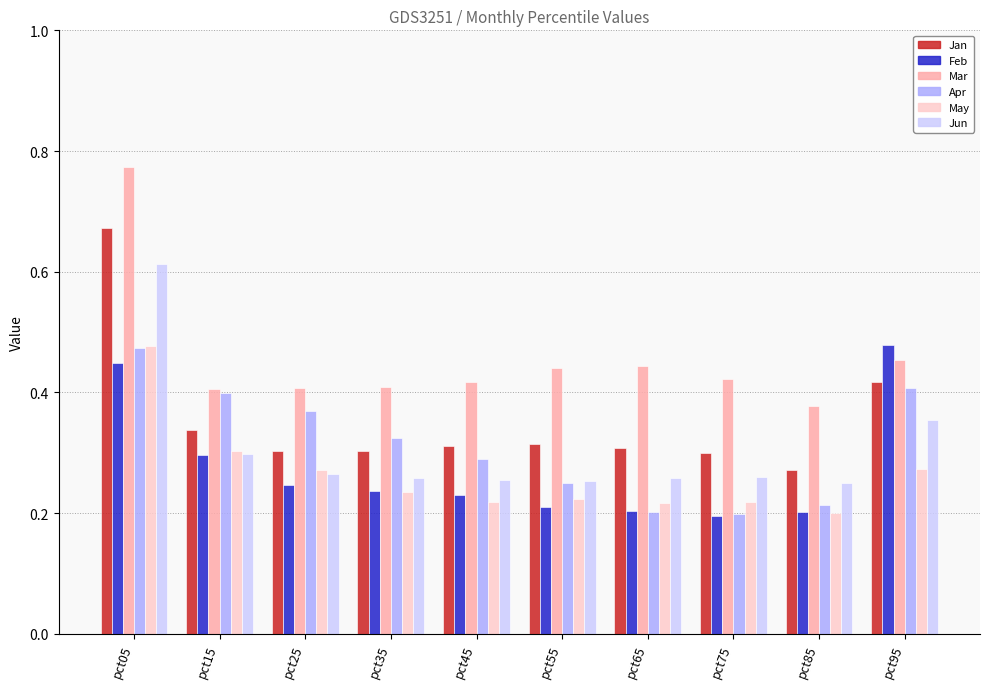

What is the sum of all Jan values?

3.5